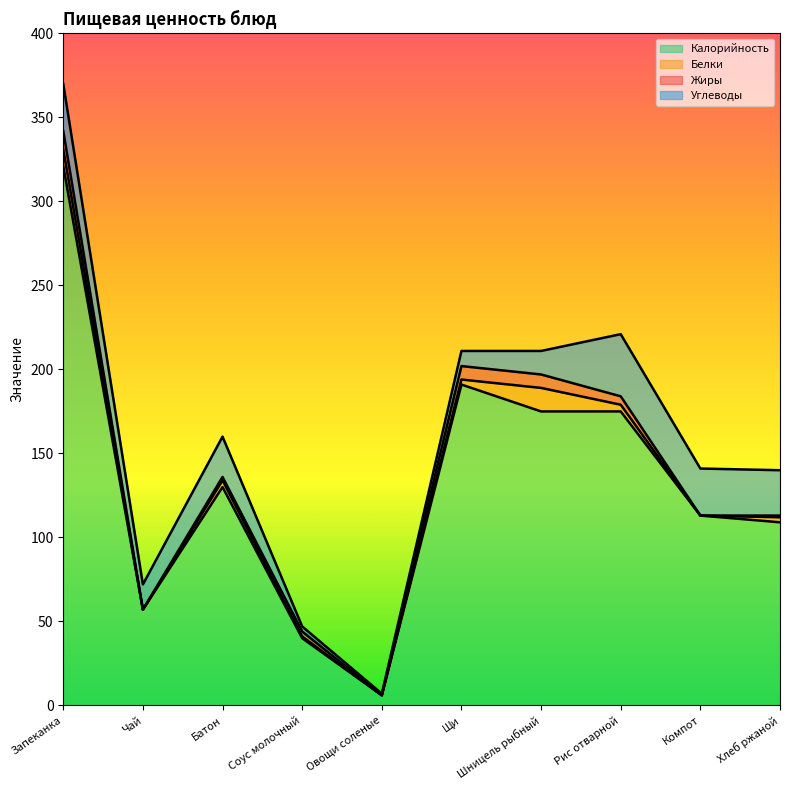

How many values in the Белки series exceed 3?

4